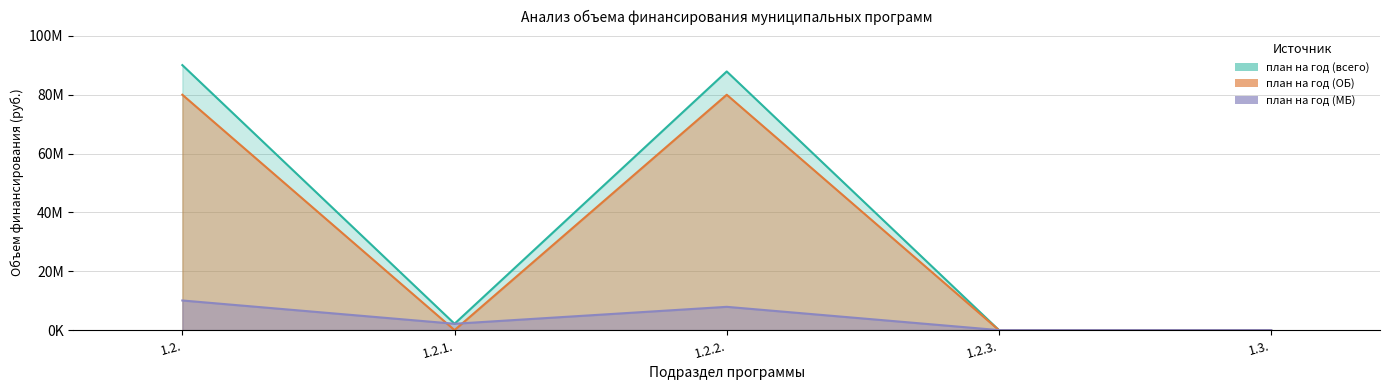

Is it true that план на год (ОБ) equals -27450127.2 at 1.2.1.?

False